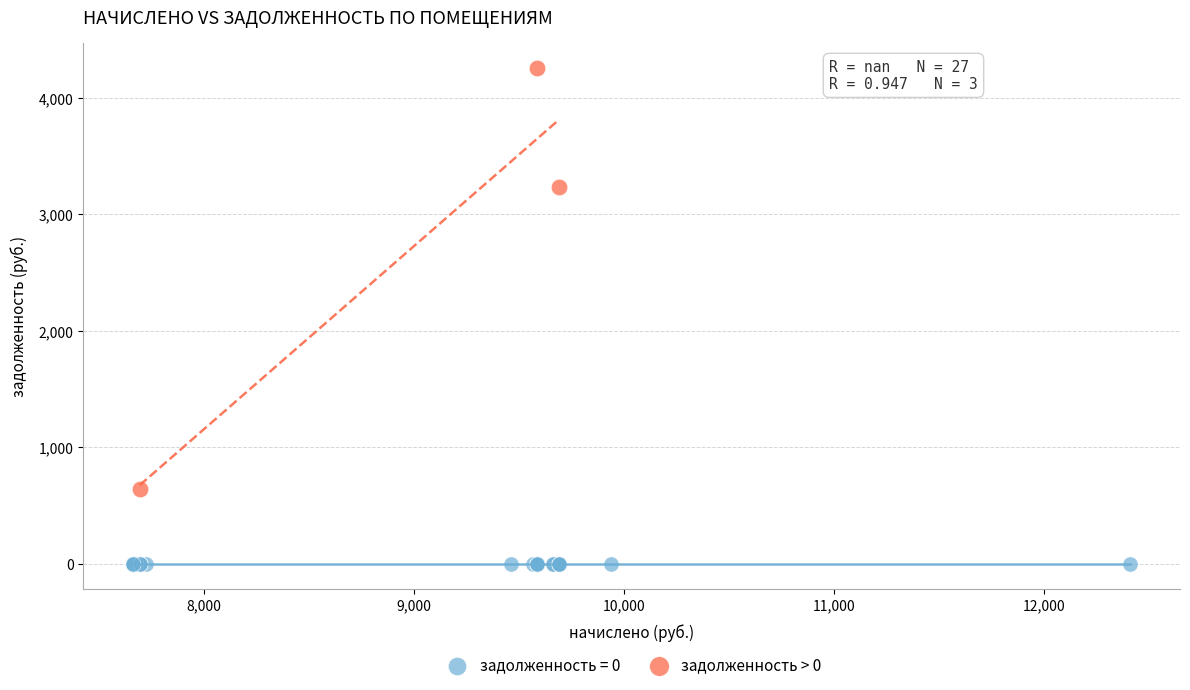

Which series reaches the minimum Y coordinate?

задолженность = 0